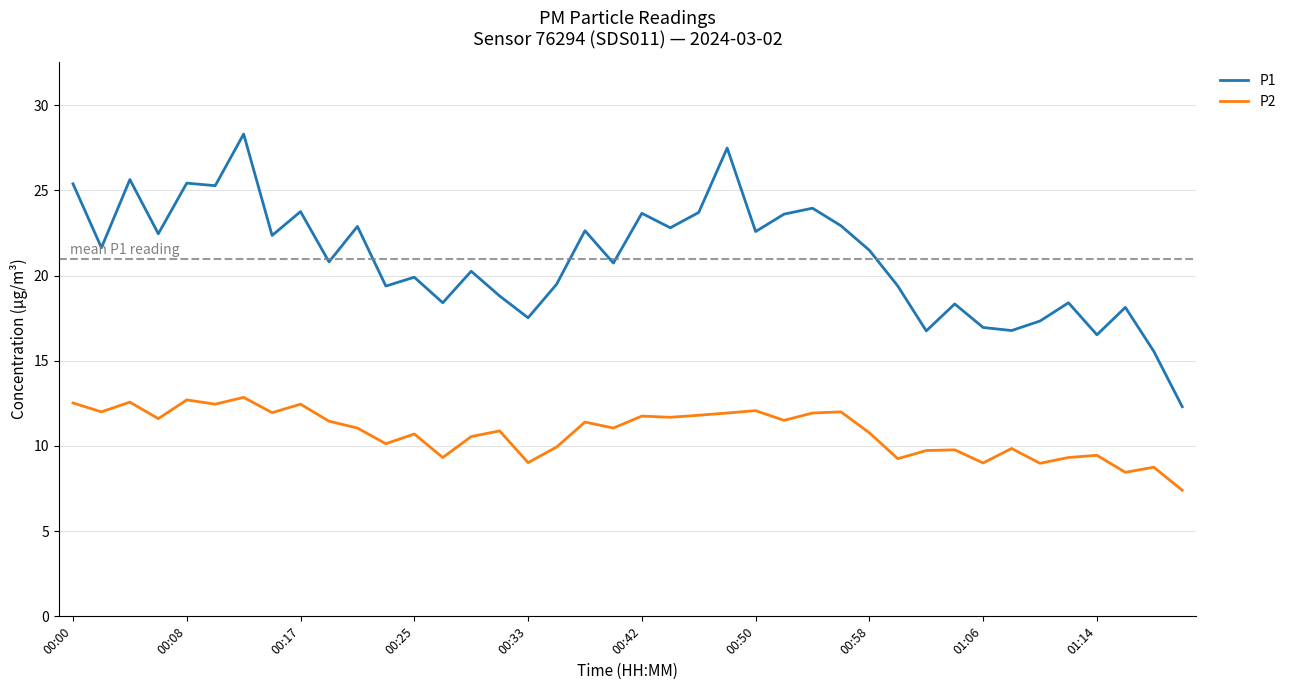

Rank the series by their maximum value, from lowest to highest.

P2, P1